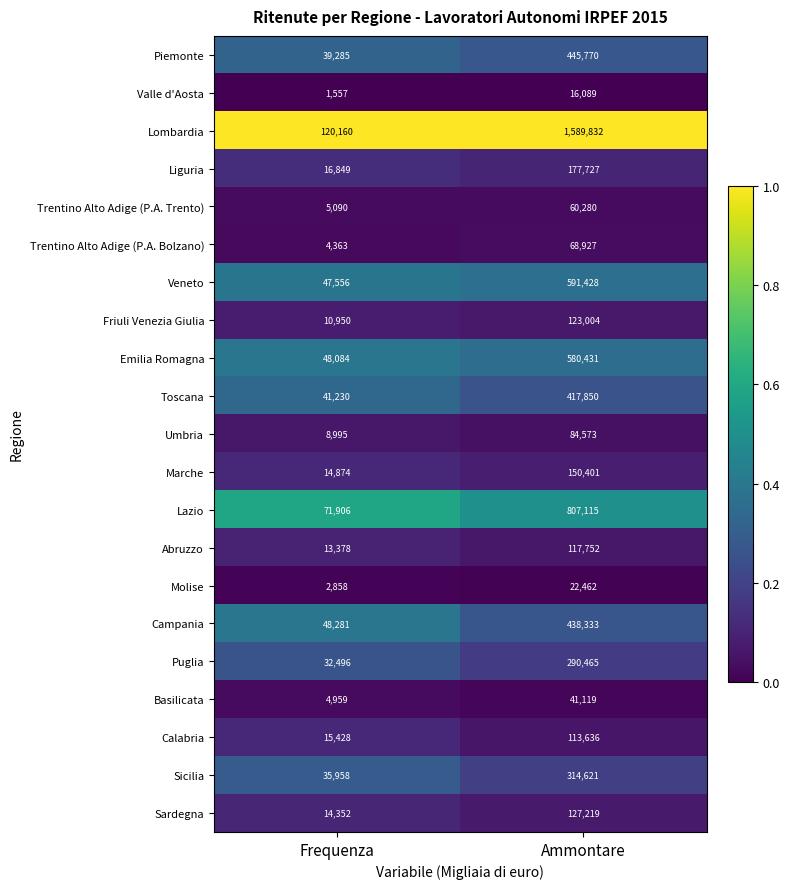

What is the greatest value displayed?

1589832